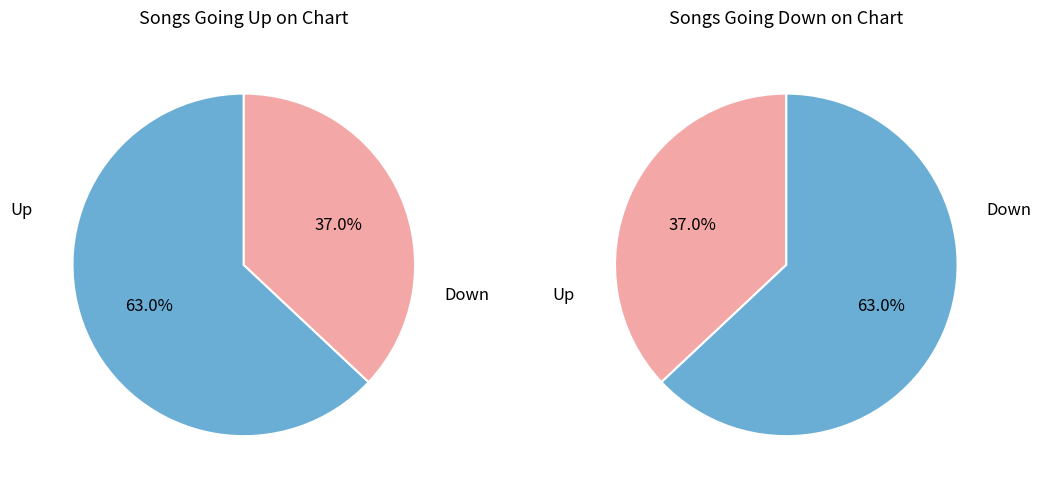

To the nearest percent, what is the difference between the largest and smallest slice percentages?

26%